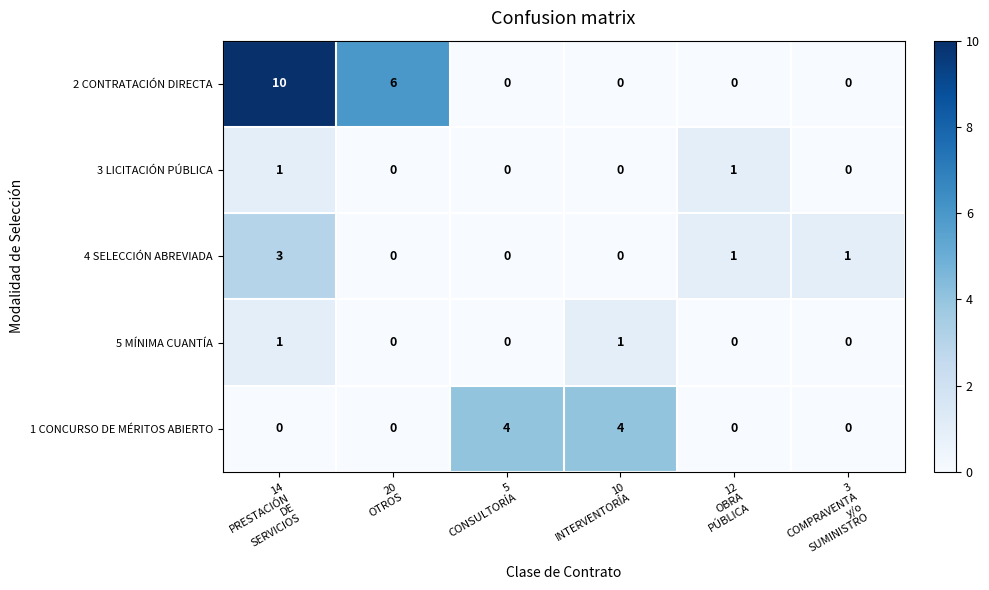

What is the difference between the maximum and minimum values in the 1 CONCURSO DE MÉRITOS ABIERTO series?

4